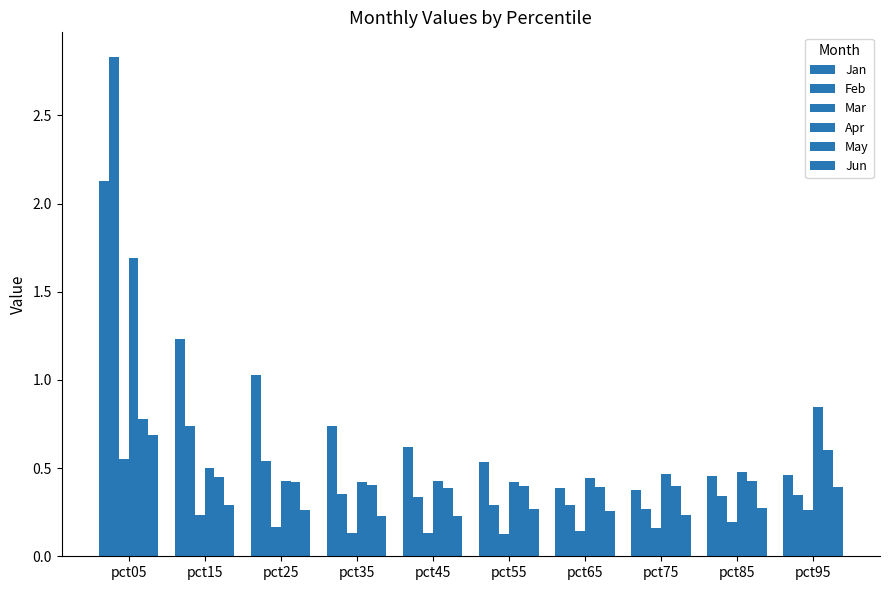

True or false: Jan has a value of 0.3 at pct85.

False